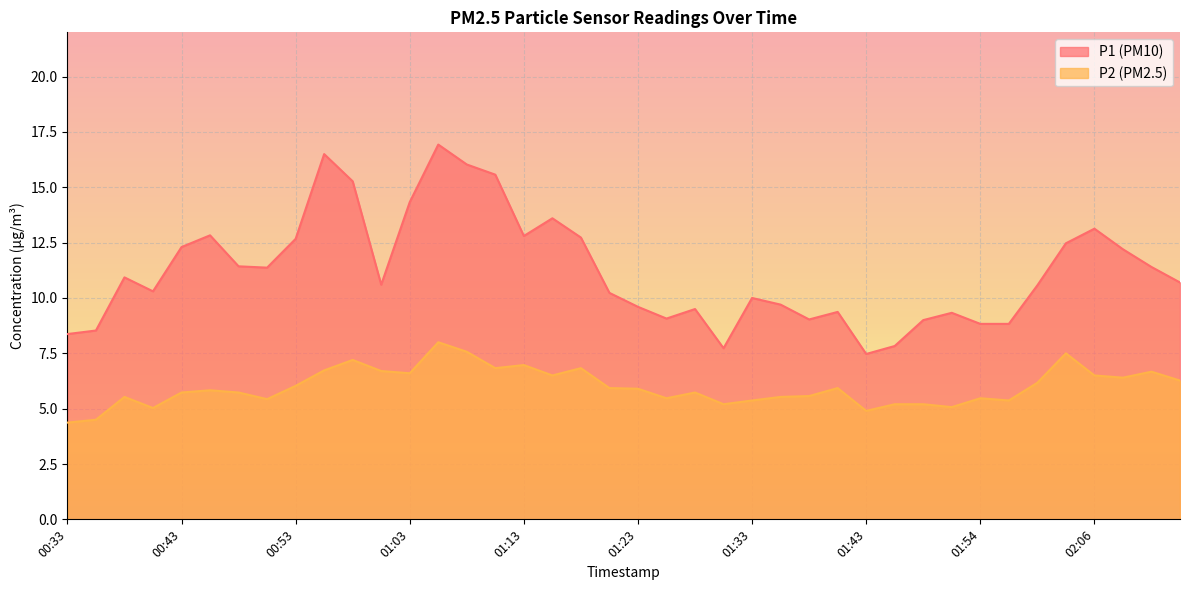

Does the chart display data point markers on the line(s)?

No